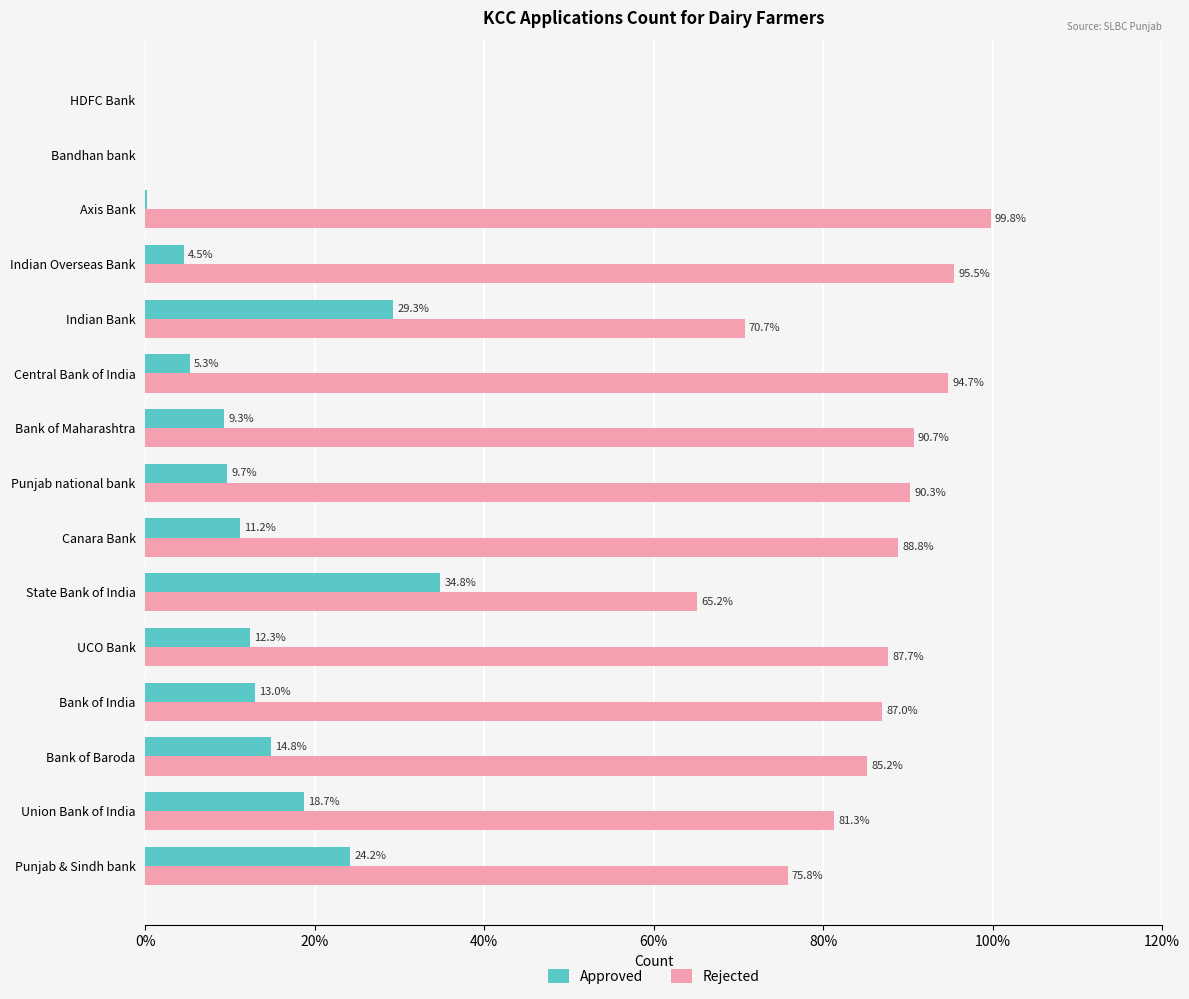

Which category has the highest value across all series?

Axis Bank